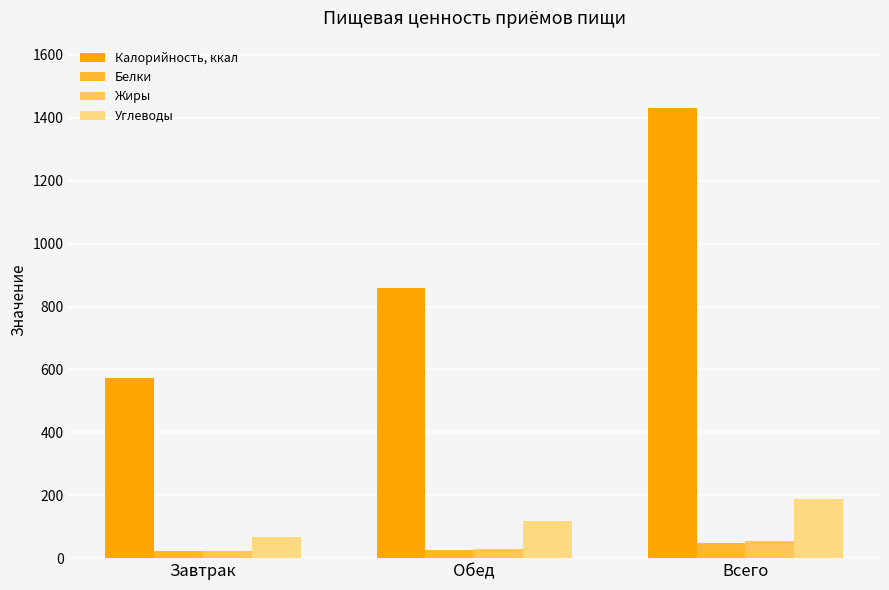

What is the highest value of the Углеводы series?

187.5